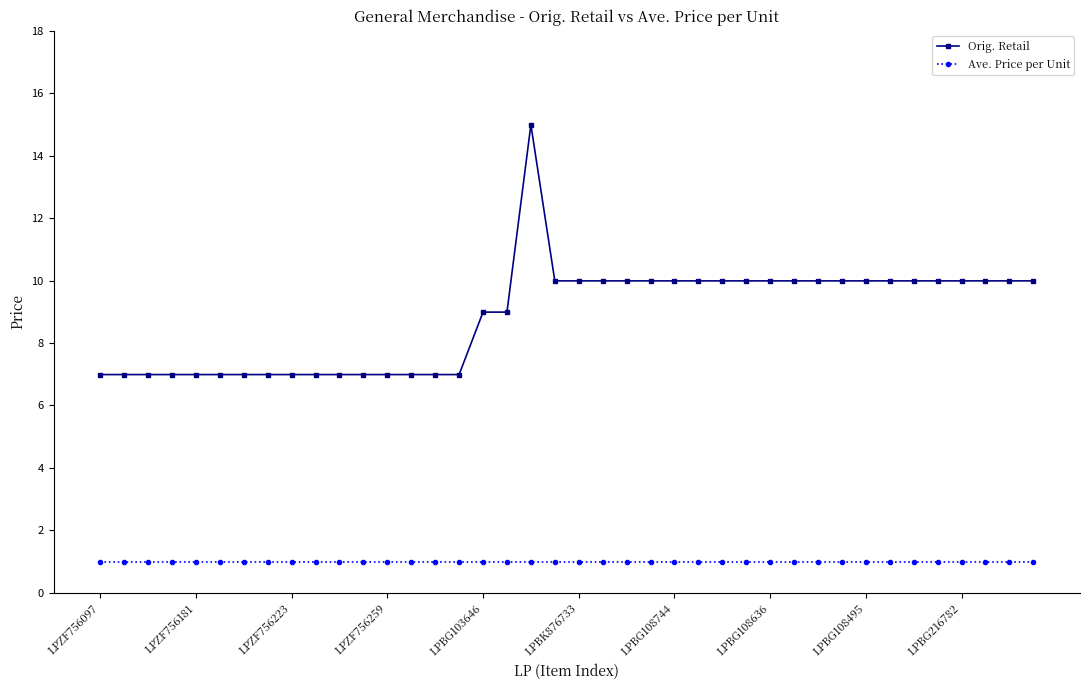

Reading left to right, extract all data points from this chart.

Orig. Retail: 7.0	7.0	7.0	7.0	7.0	7.0	7.0	7.0	7.0	7.0	7.0	7.0	7.0	7.0	7.0	7.0	9.0	9.0	15.0	10.0	10.0	10.0	10.0	10.0	10.0	10.0	10.0	10.0	10.0	10.0	10.0	10.0	10.0	10.0	10.0	10.0	10.0	10.0	10.0	10.0
Ave. Price per Unit: 1.0	1.0	1.0	1.0	1.0	1.0	1.0	1.0	1.0	1.0	1.0	1.0	1.0	1.0	1.0	1.0	1.0	1.0	1.0	1.0	1.0	1.0	1.0	1.0	1.0	1.0	1.0	1.0	1.0	1.0	1.0	1.0	1.0	1.0	1.0	1.0	1.0	1.0	1.0	1.0